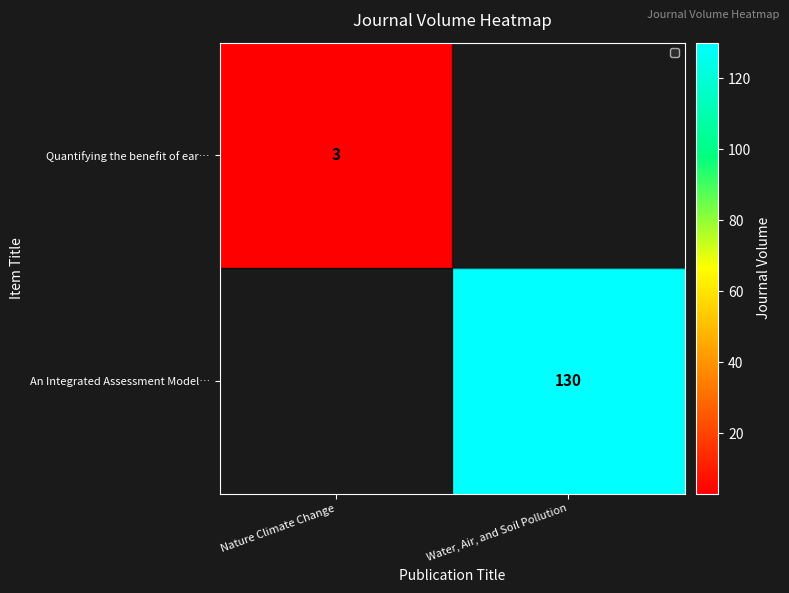

What is the sum of all Quantifying the benefit of ear… values?

3